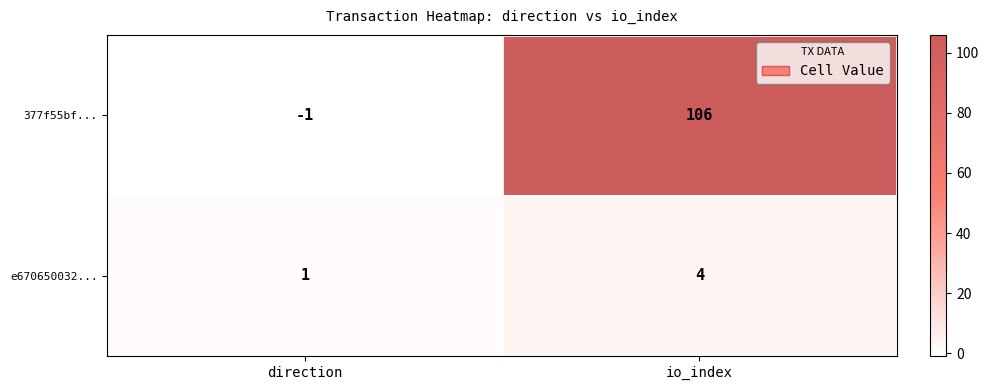

What is the sum of all e670650032... values?

5